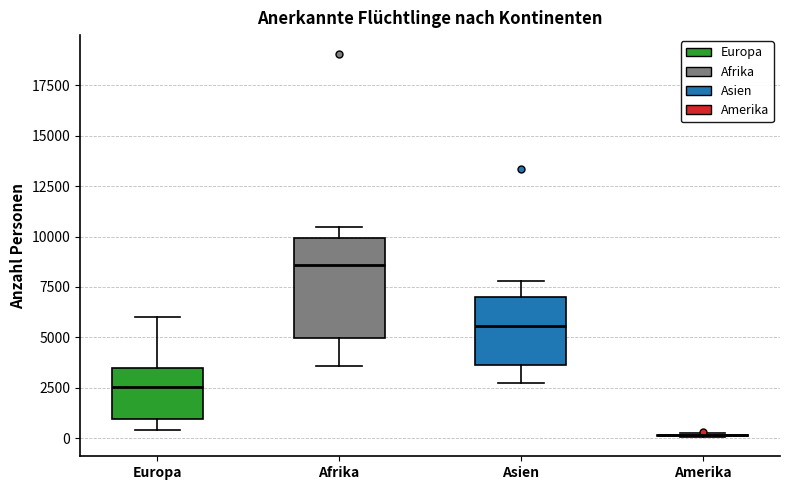

Reading left to right, read every box against the y-axis: the position of its median line, the range the box covers, and the ends of its whiskers. The values are not printed on the chart, so give them approximately, as read against the axis.

Europa: median 2500, box 1000 to 3500, whiskers 500 to 6000
Afrika: median 8500, box 5000 to 10000, whiskers 3500 to 10500
Asien: median 5500, box 3500 to 7000, whiskers 2500 to 8000
Amerika: box collapsed to a line at 0, whiskers 0 to 0